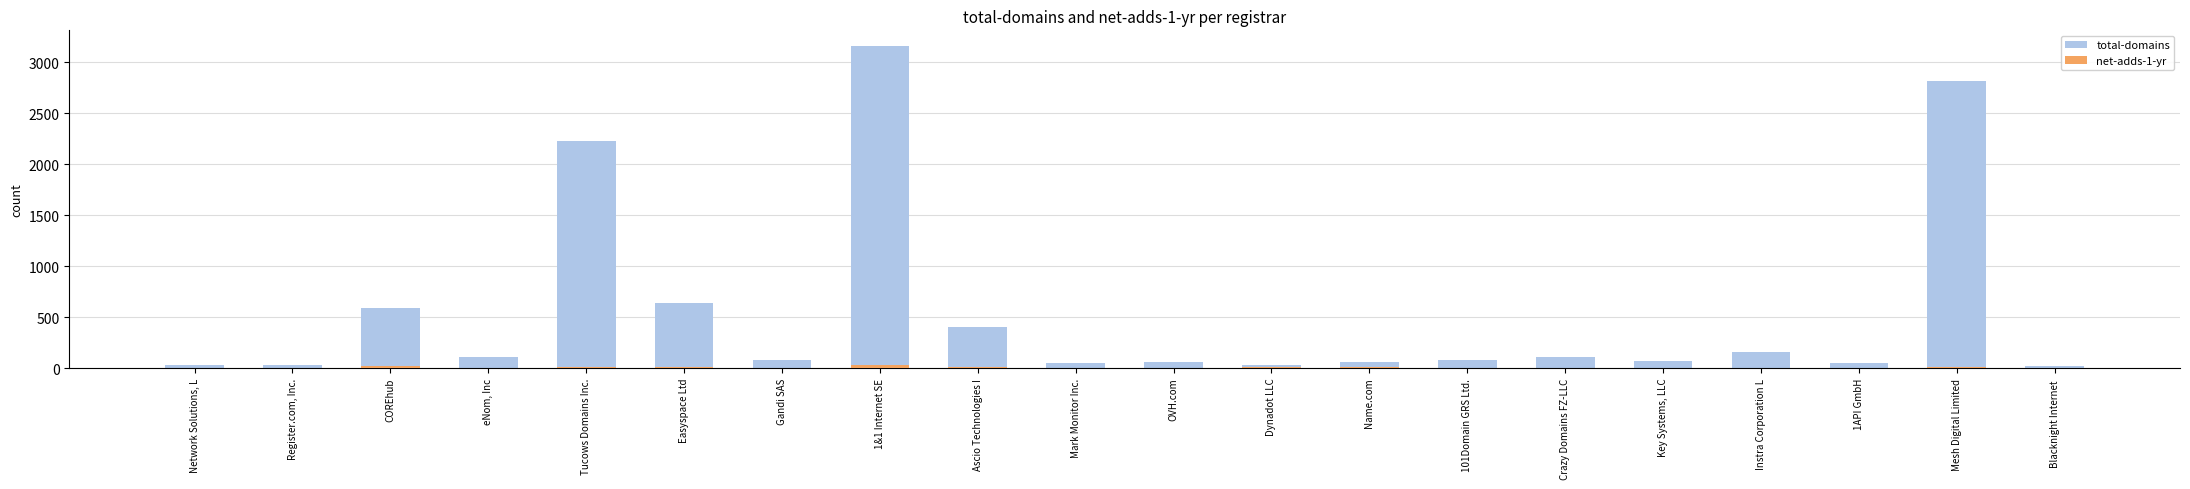

What is the spread (max minus min) of values at Ascio Technologies I?

396